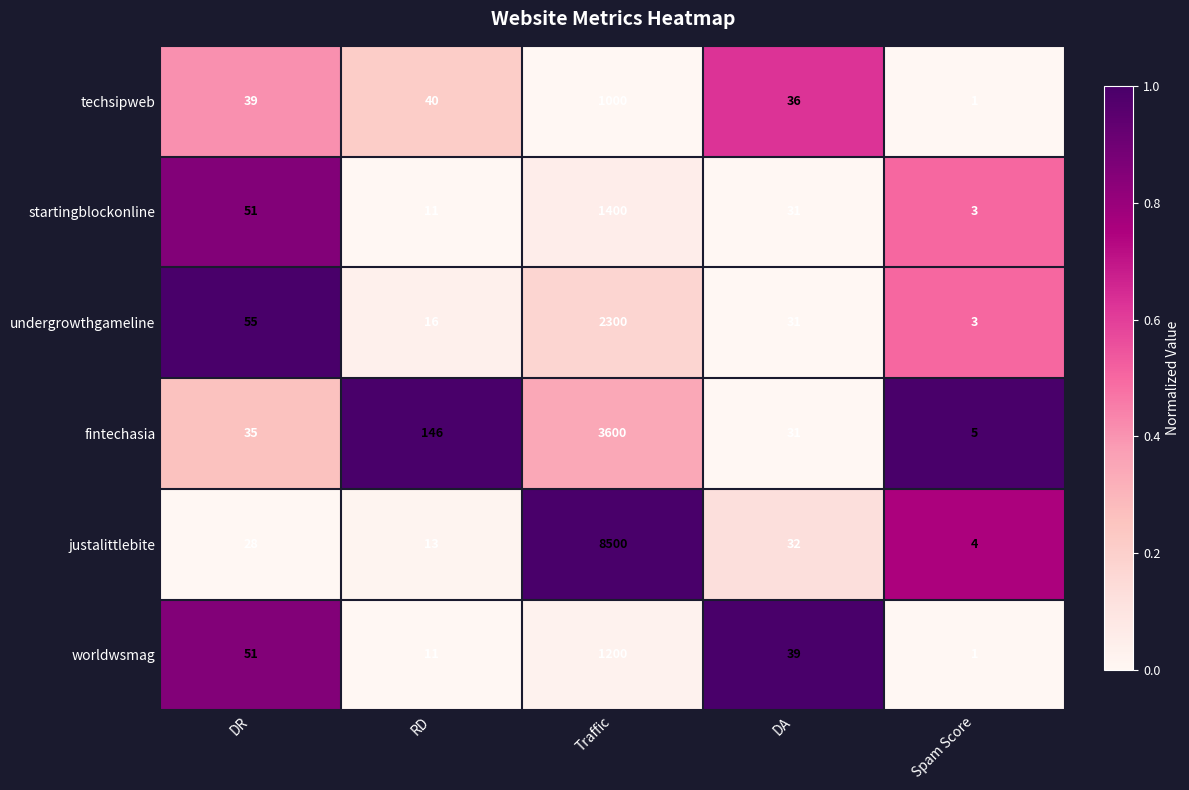

Reading left to right, extract all data points from this chart.

techsipweb: 39	40	1000	36	1
startingblockonline: 51	11	1400	31	3
undergrowthgameline: 55	16	2300	31	3
fintechasia: 35	146	3600	31	5
justalittlebite: 28	13	8500	32	4
worldwsmag: 51	11	1200	39	1